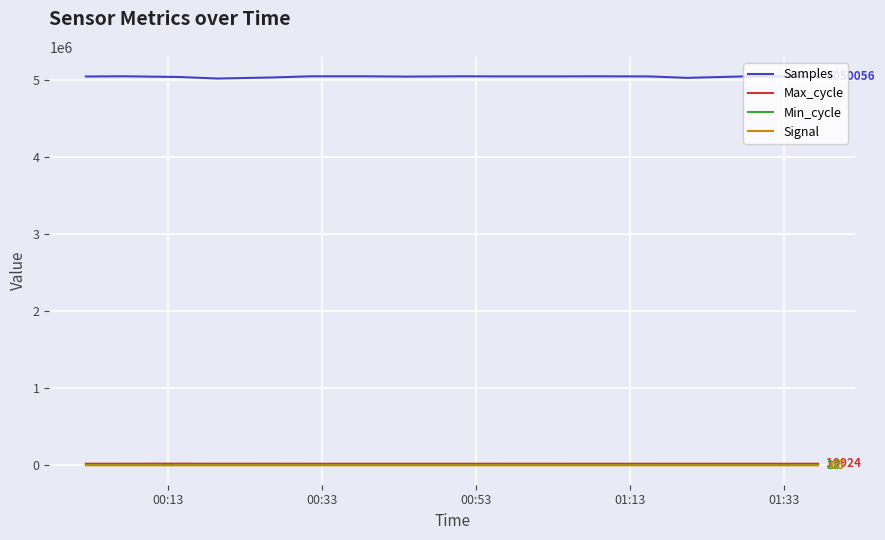

Which series has the largest range (max minus min)?

Samples